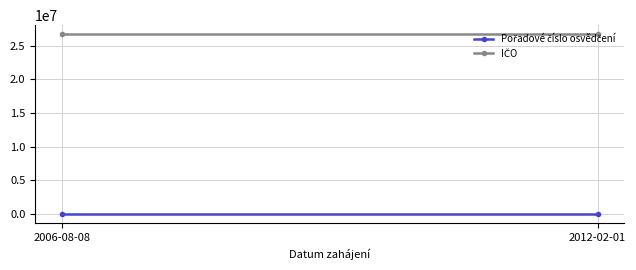

What are all the series names shown in the legend?

Pořadové číslo osvědčení, IČO